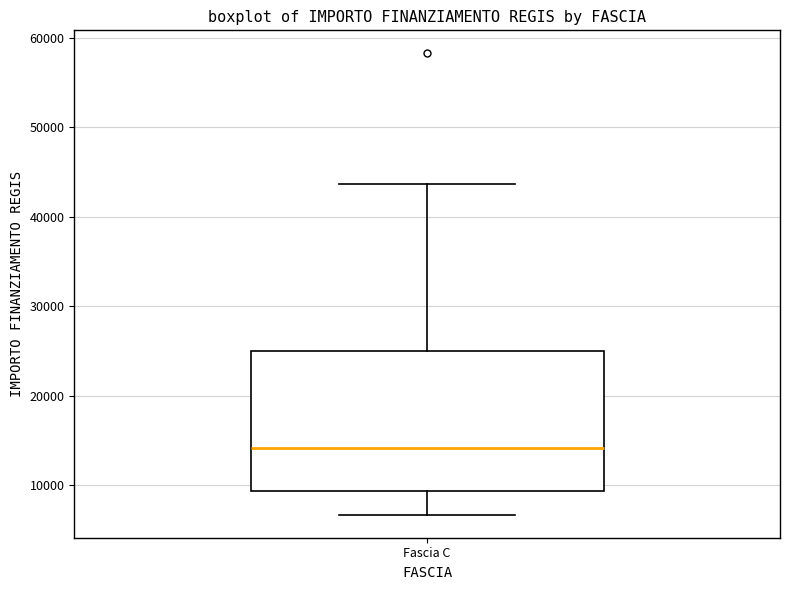

Where is the upper edge of the box for Fascia C on the y-axis? The values are not printed on the chart, so give them approximately, as read against the axis.

25000